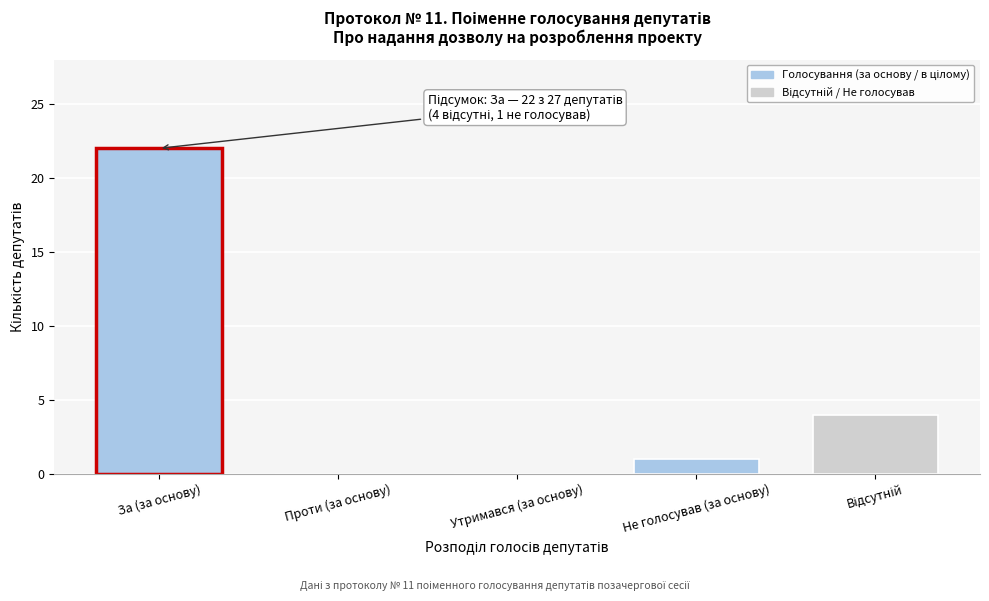

True or false: the data shows 22 at За (за основу).

True